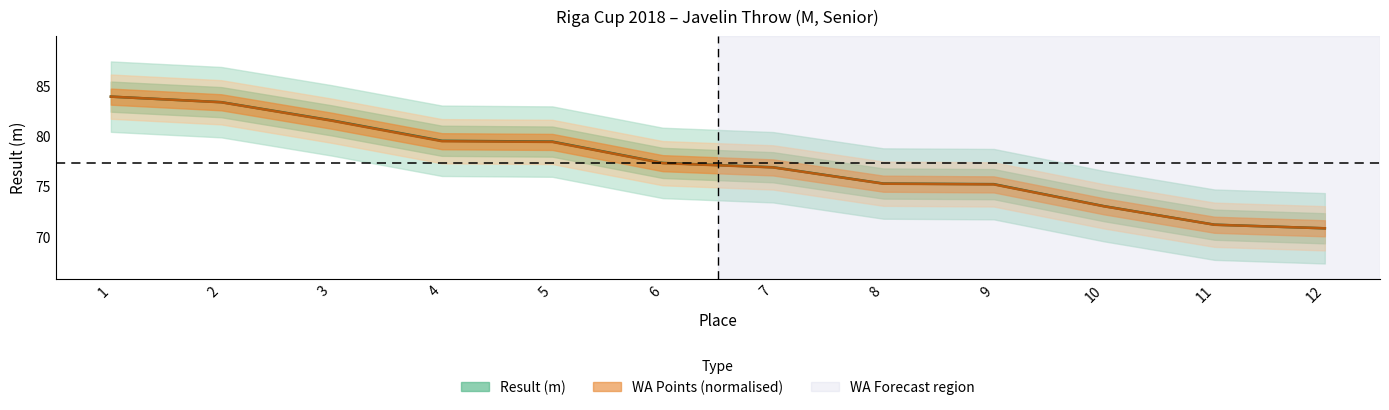

Reading right to left, transcribe all the data shown in this chart.

Result: 70.8	71.2	73.0	75.2	75.2	76.9	77.3	79.4	79.5	81.5	83.3	83.9
WA: 70.8	71.2	73.0	75.2	75.2	76.9	77.3	79.4	79.5	81.5	83.3	83.9